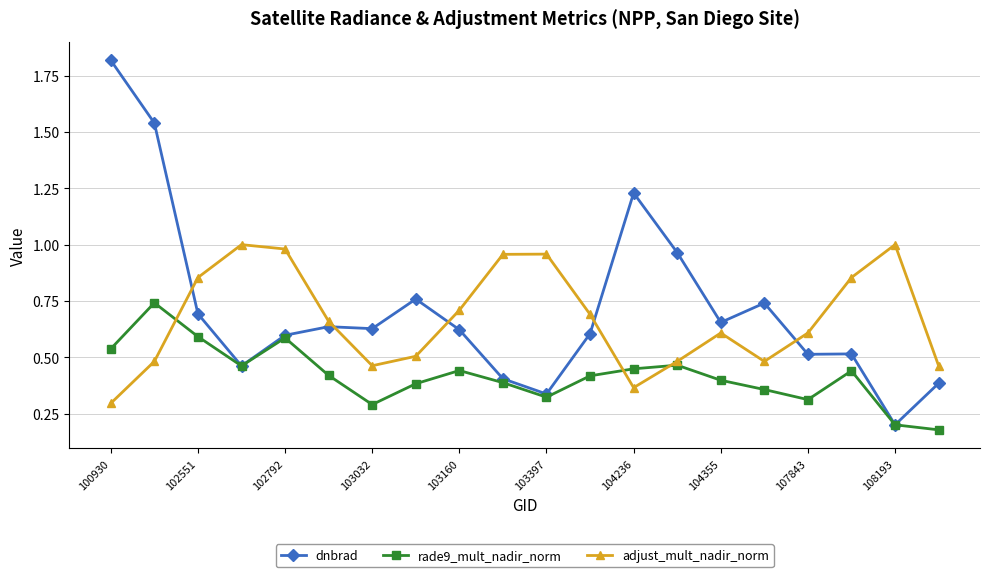

How many lines are shown in the chart?

3